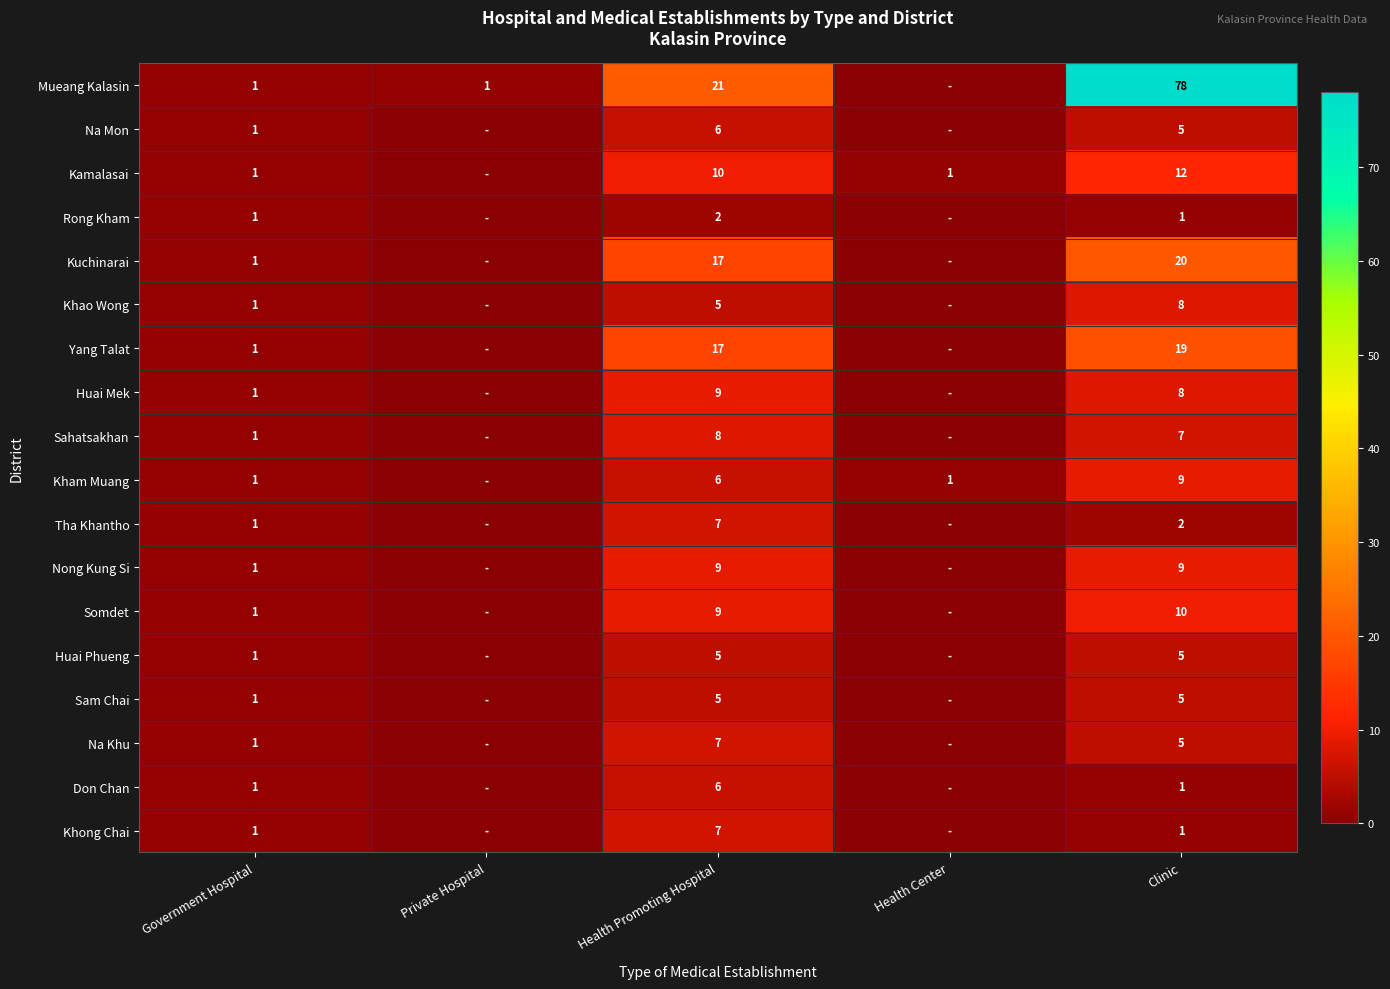

What is the total value across all series at Clinic?

205